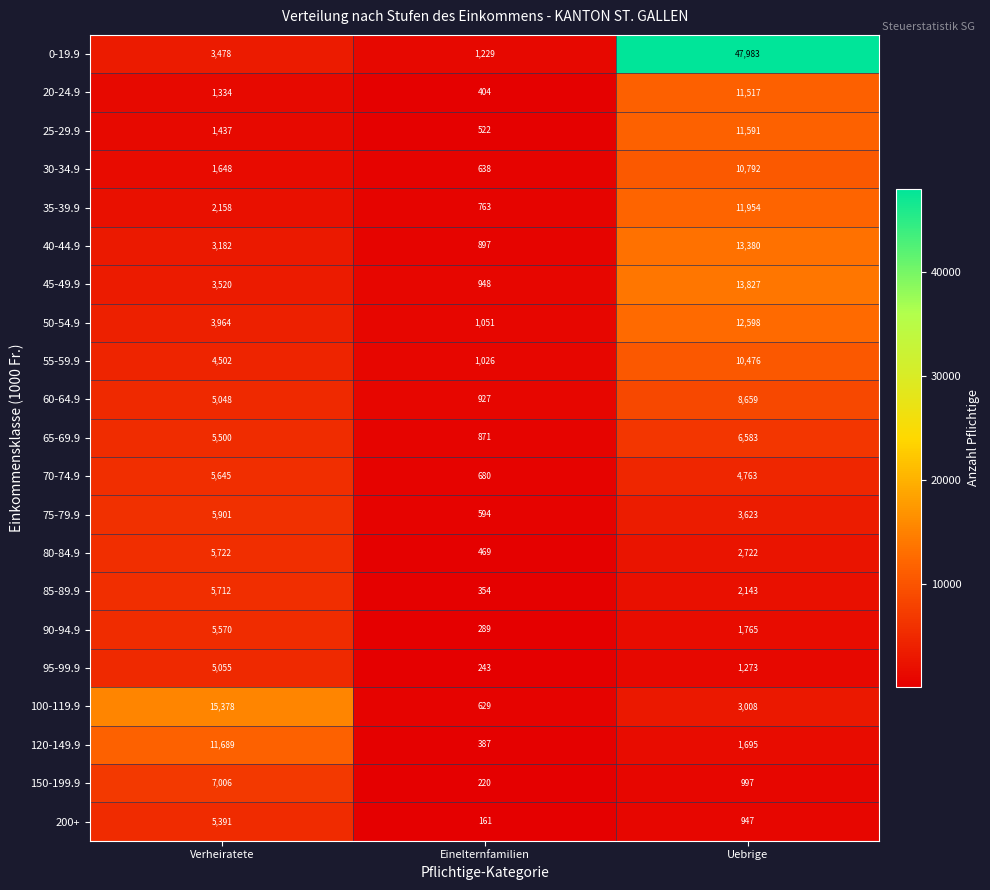

What is the difference between the maximum and minimum values in the 200+ series?

5230